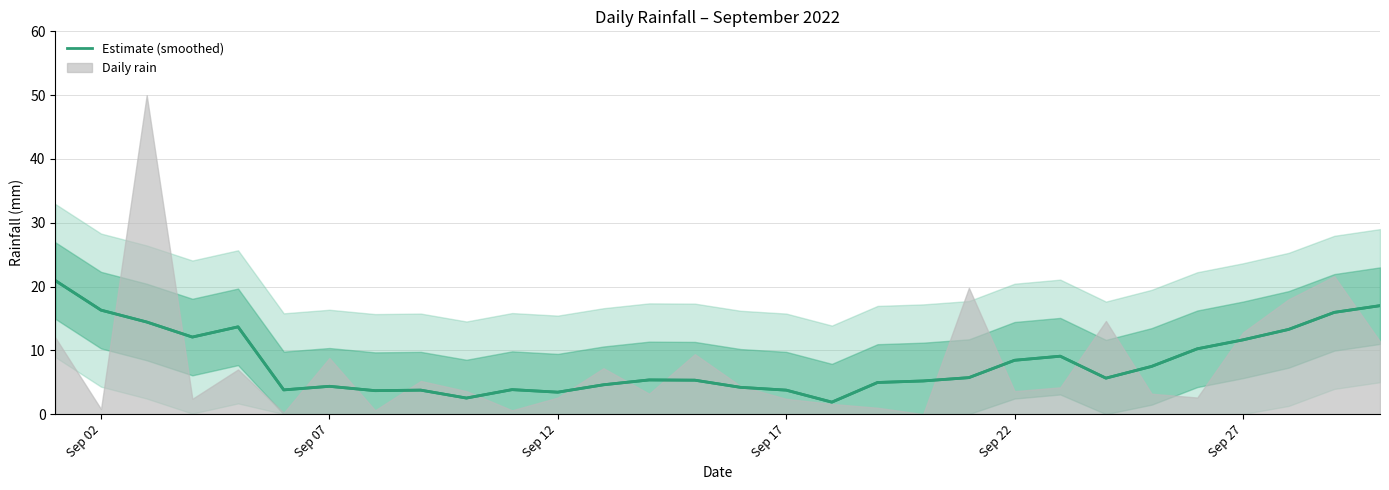

The Estimate (smoothed) series shows 2.7 at Sep 22. True or false?

False